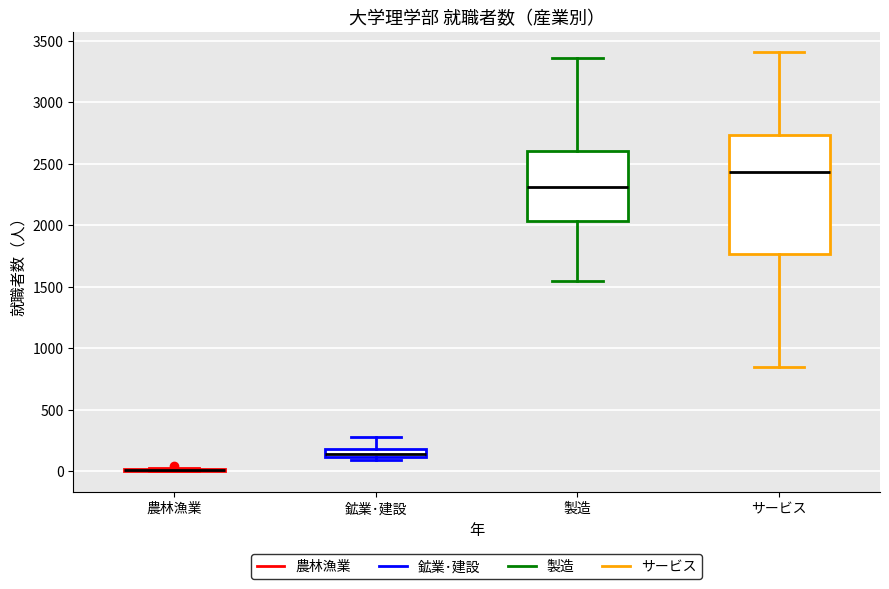

Which box is the tallest, from its lower edge to its upper edge?

サービス